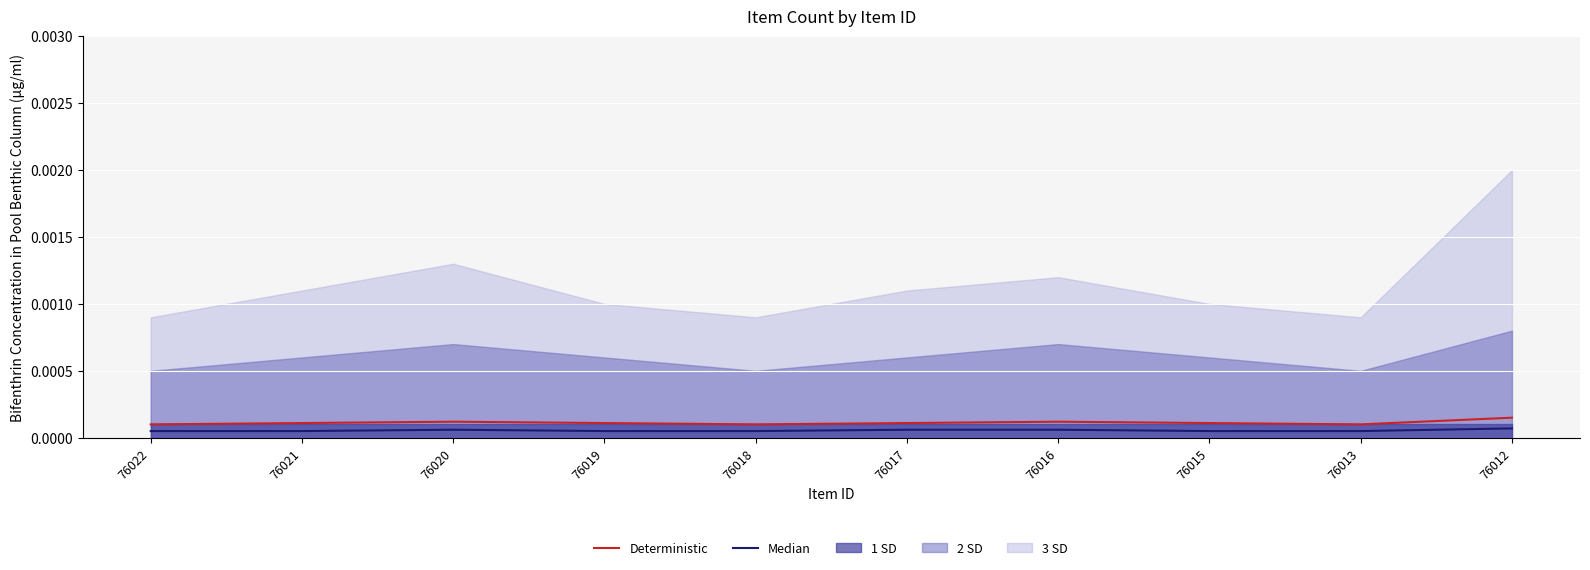

At which label does Deterministic reach its peak?

76012